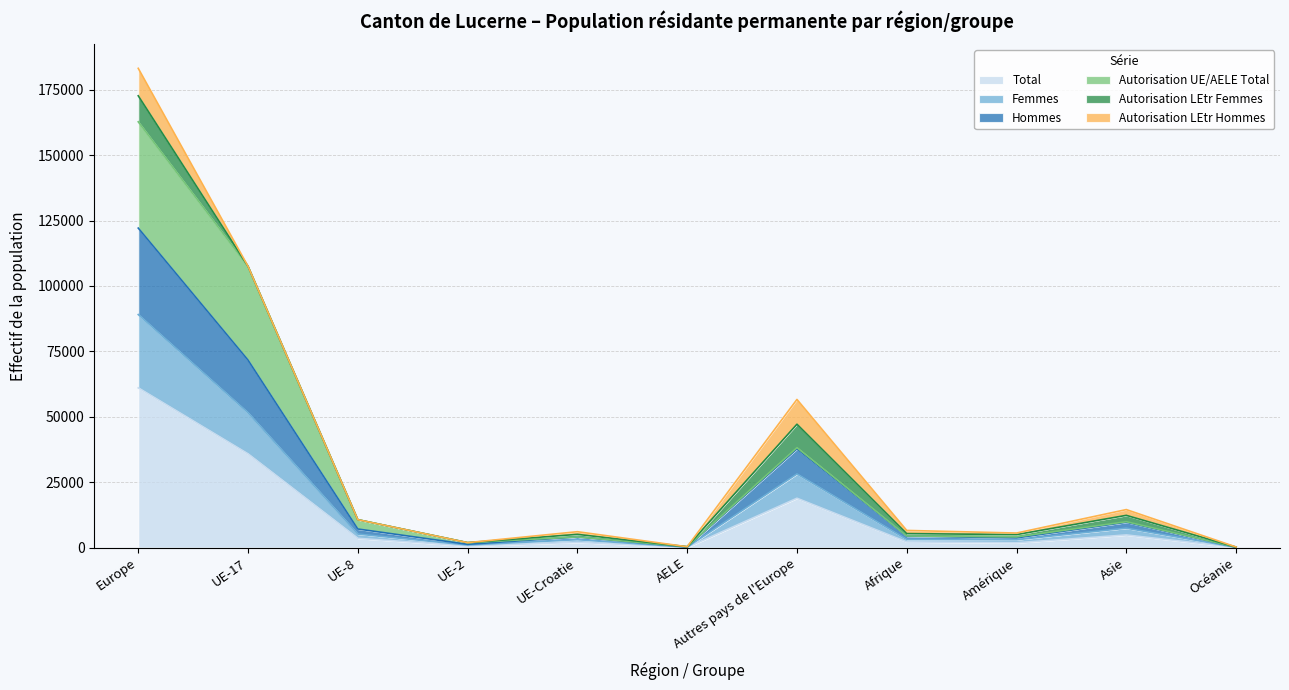

What is the label of the 11th point from the left?

Océanie